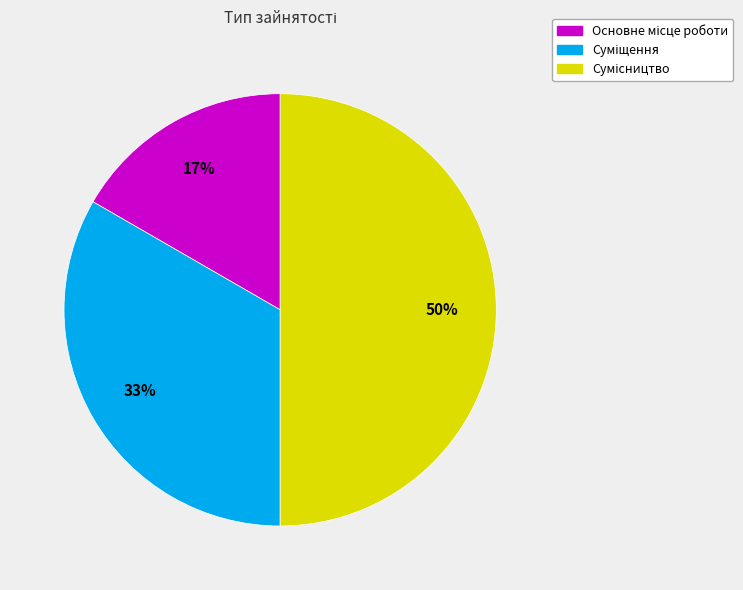

To the nearest percent, what is the difference between the largest and smallest slice percentages?

33%